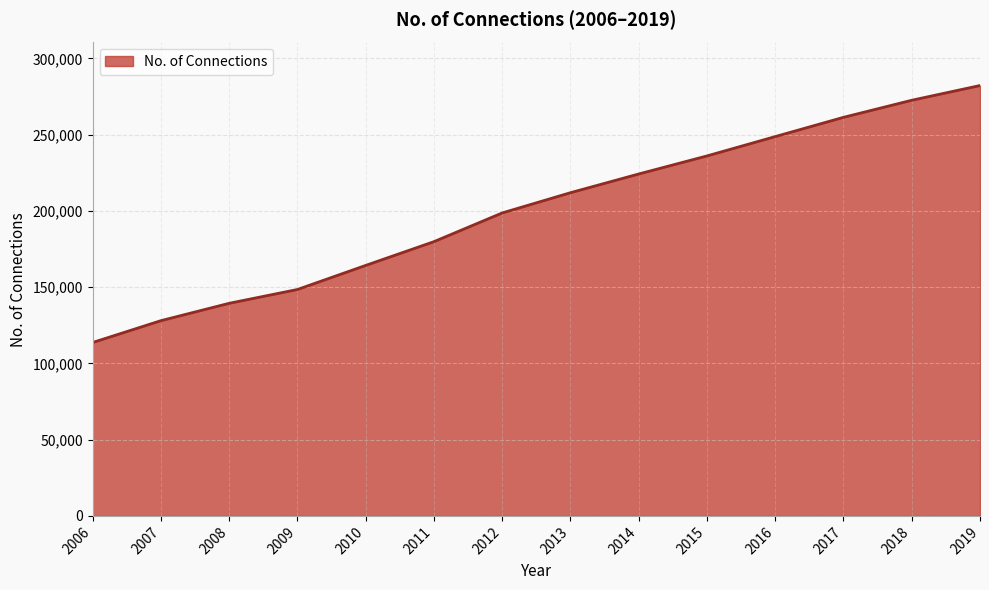

Which label corresponds to the smallest value in the chart?

2006